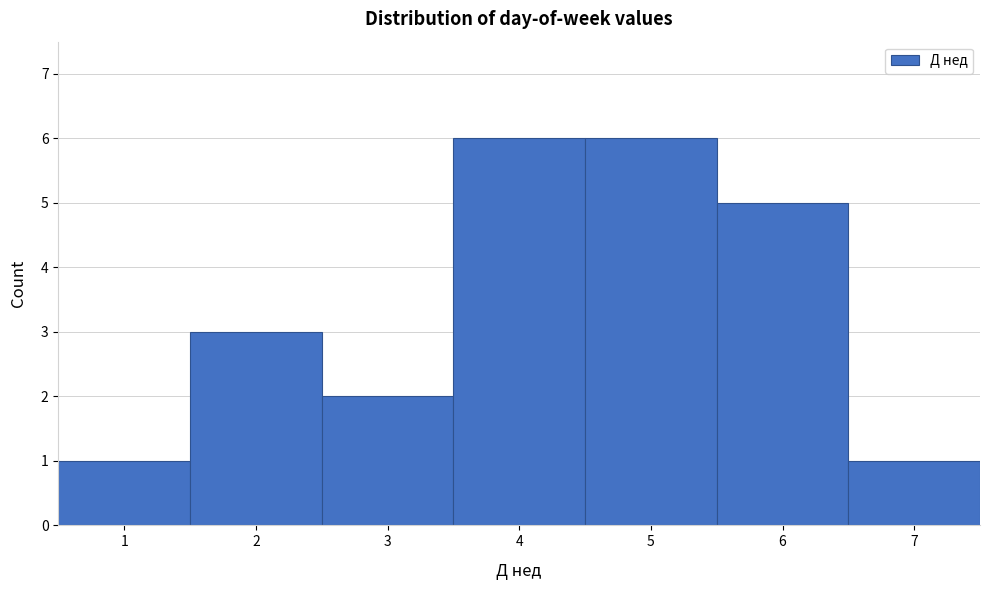

How tall is the bar that spans 2.5 to 3.5 on the x-axis? The values are not printed on the chart, so give them approximately, as read against the axis.

2